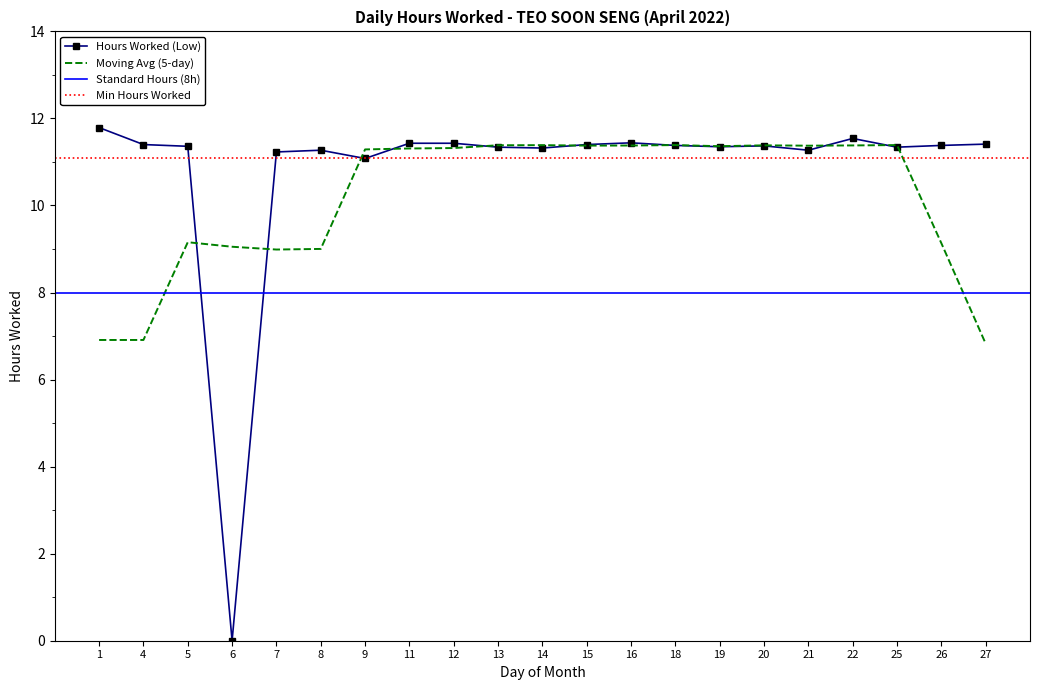

Rank the categories by value from highest to lowest.

1, 22, 16, 11, 12, 27, 4, 15, 18, 26, 20, 5, 19, 13, 25, 14, 8, 21, 7, 9, 6